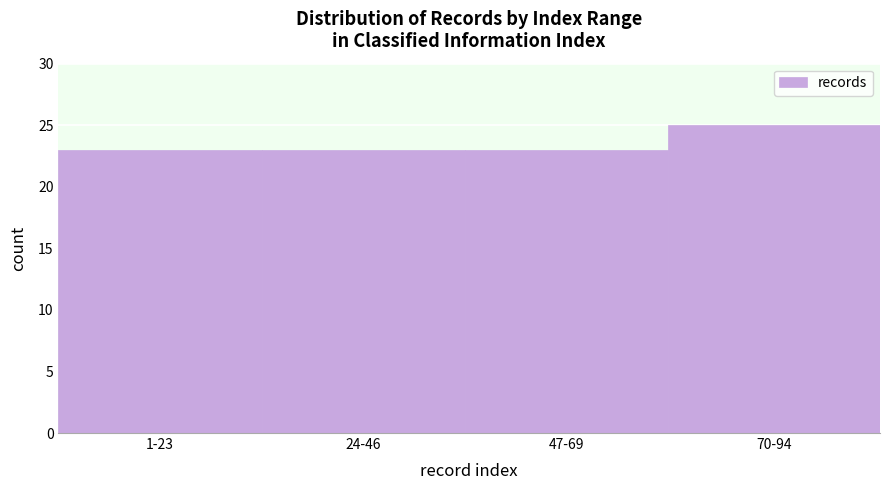

Reading left to right, what are all the values shown in this chart?

23	23	23	25